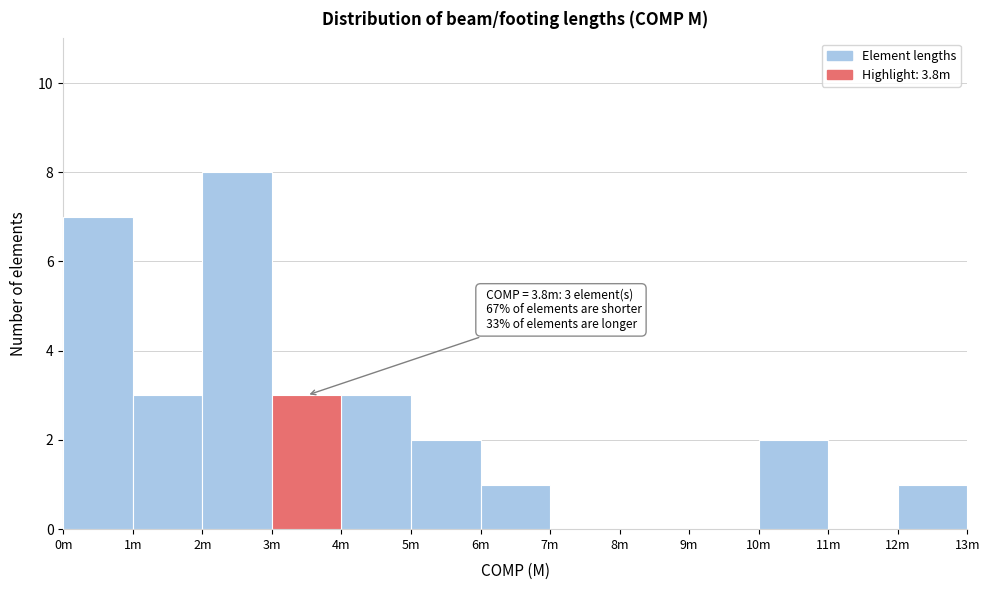

Reading left to right, transcribe all the data shown in this chart.

0m=7	1m=3	2m=8	3m=3	4m=3	5m=2	6m=1	7m=0	8m=0	9m=0	10m=2	11m=0	12m=1